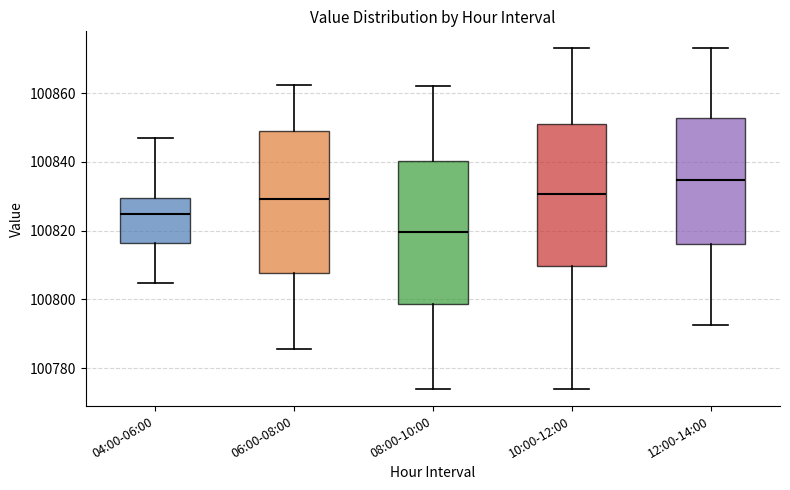

Which box has the lowest median line?

08:00-10:00